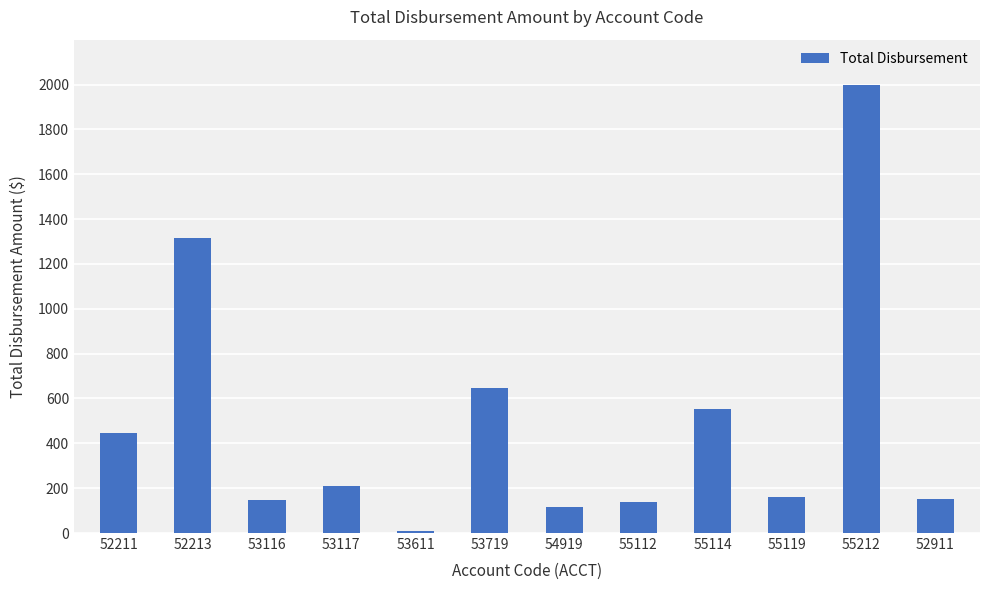

The value at 53116 is 145.3. True or false?

True